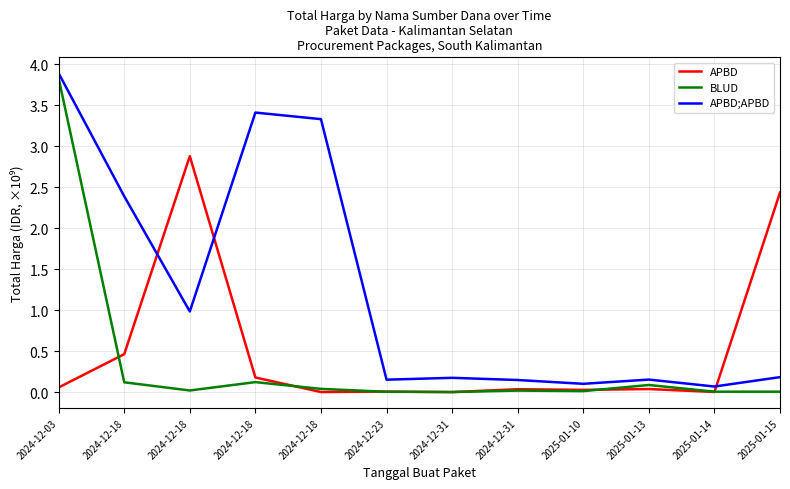

Is the value of BLUD at 2024-12-23 greater than the value of APBD;APBD at 2024-12-31?

No